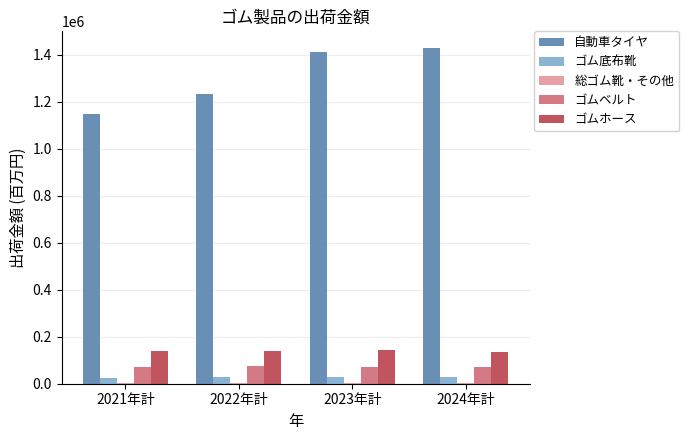

What is the highest value of the ゴム底布靴 series?

27873.4